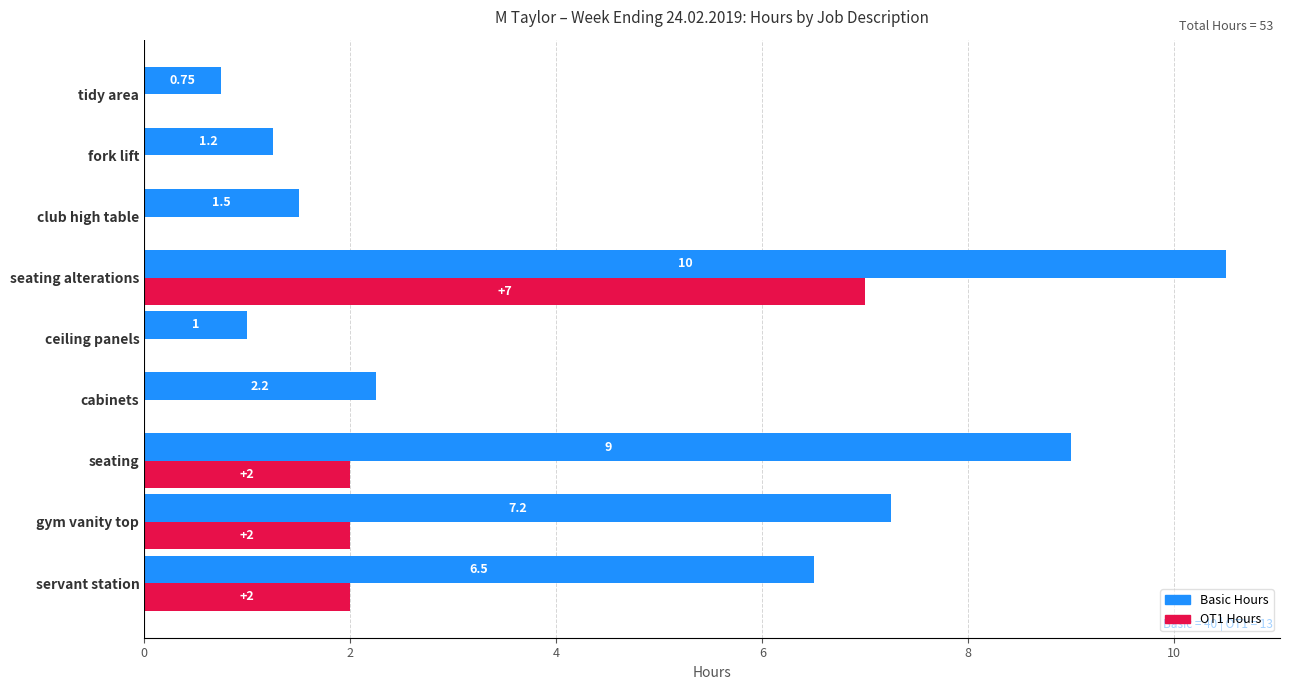

At which category is the sum across all series the highest?

seating alterations